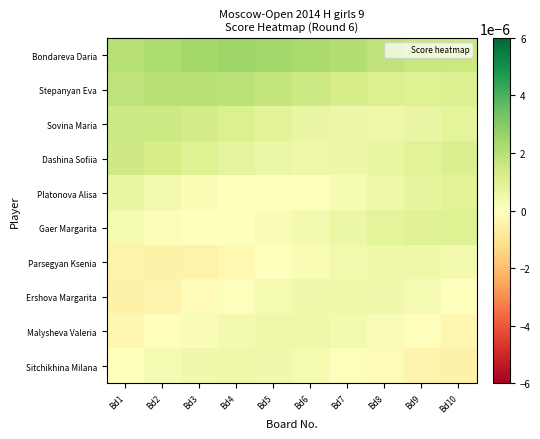

Rank the series at Bd9 from lowest to highest value.

Sitchikhina Milana, Malysheva Valeria, Ershova Margarita, Parsegyan Ksenia, Sovina Maria, Platonova Alisa, Dashina Sofiia, Gaer Margarita, Stepanyan Eva, Bondareva Daria